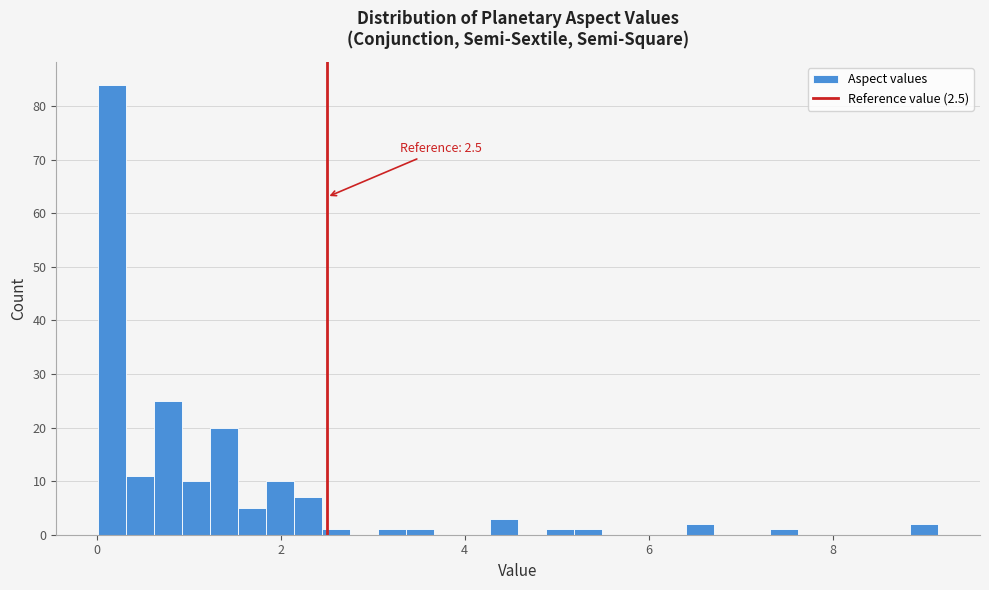

Read against the x-axis, roughly where is the centre of the tallest bar?

0.2